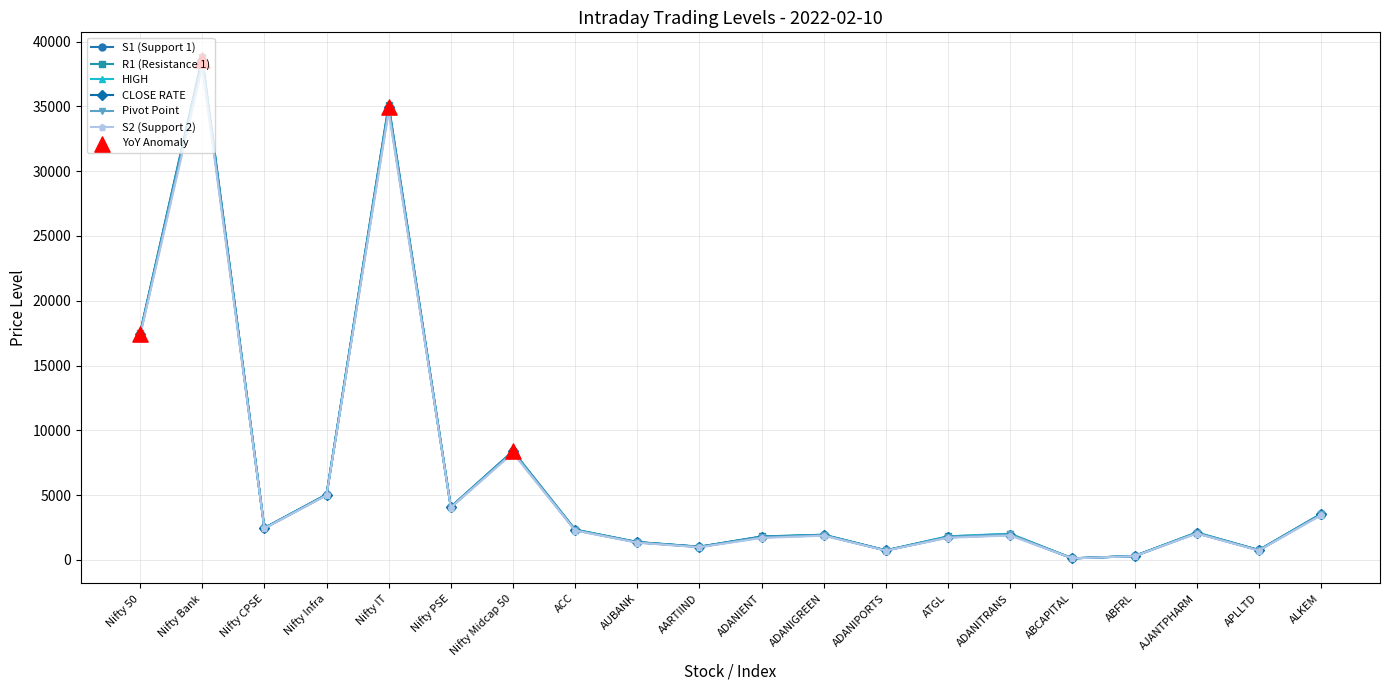

Which series changed the most between Nifty Infra and ATGL?

S2 (Support 2)